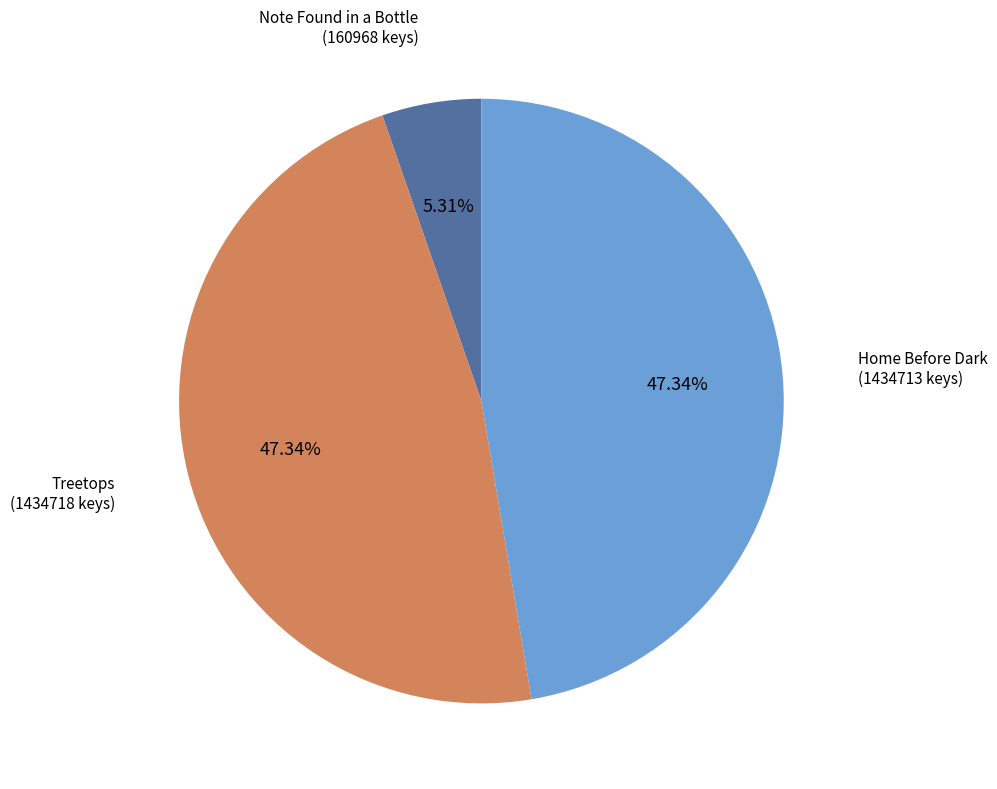

Does any single category account for the majority?

No